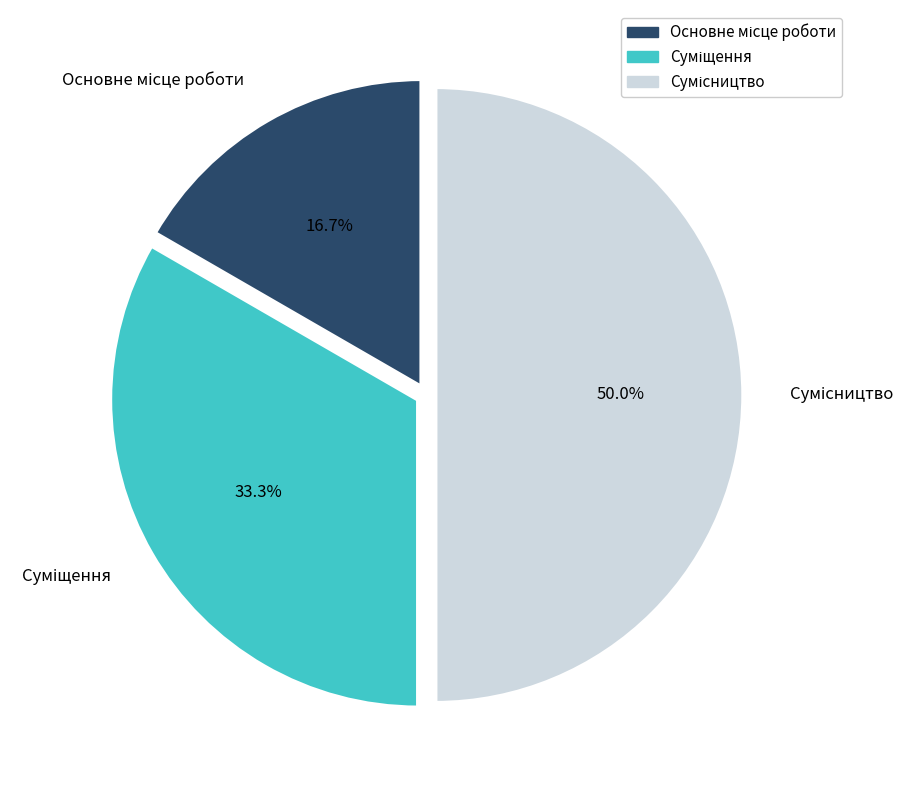

How many slices are in this pie chart?

3